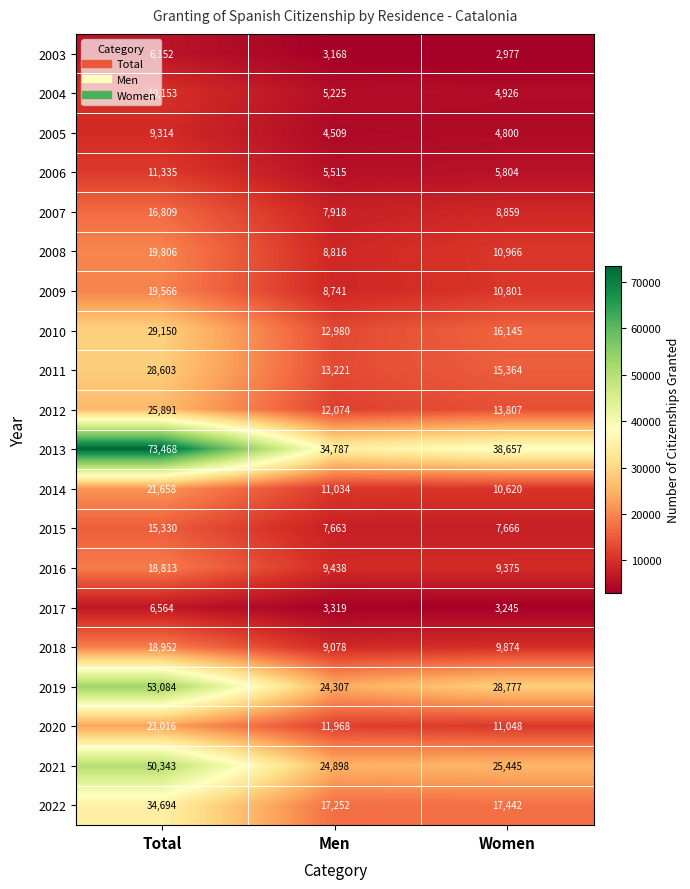

Rank the series at Total from highest to lowest value.

2013, 2019, 2021, 2022, 2010, 2011, 2012, 2020, 2014, 2008, 2009, 2018, 2016, 2007, 2015, 2006, 2004, 2005, 2017, 2003